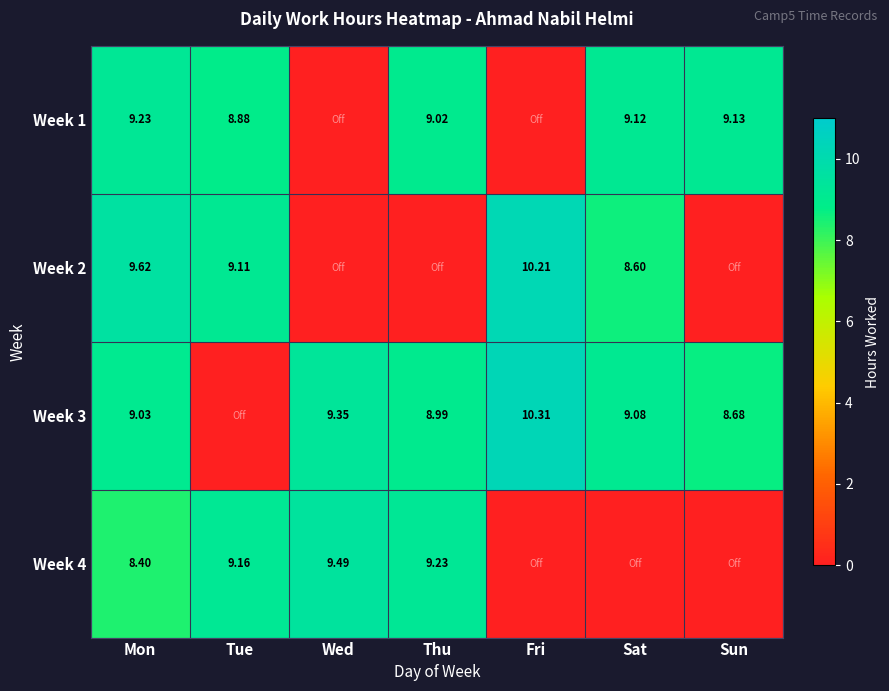

Is the value of Week 2 at Fri greater than the value of Week 4 at Thu?

Yes